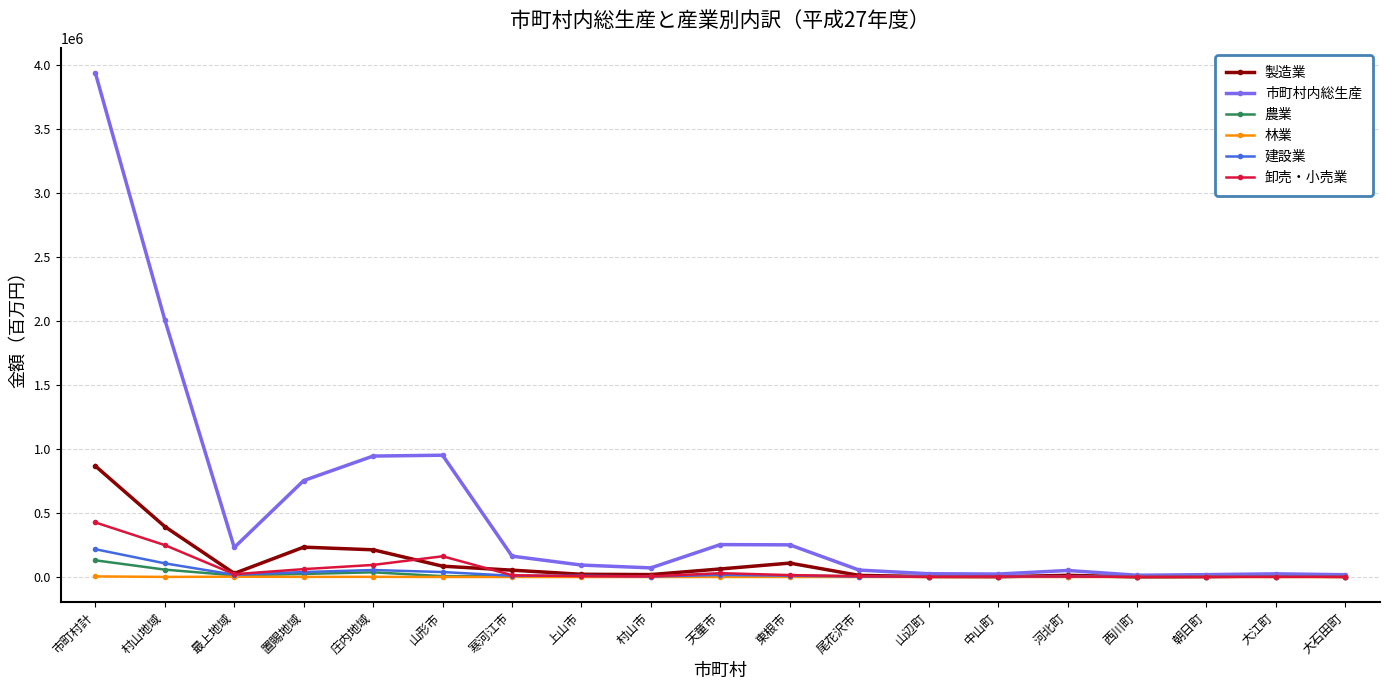

What are all the series names shown in the legend?

製造業, 市町村内総生産, 農業, 林業, 建設業, 卸売・小売業